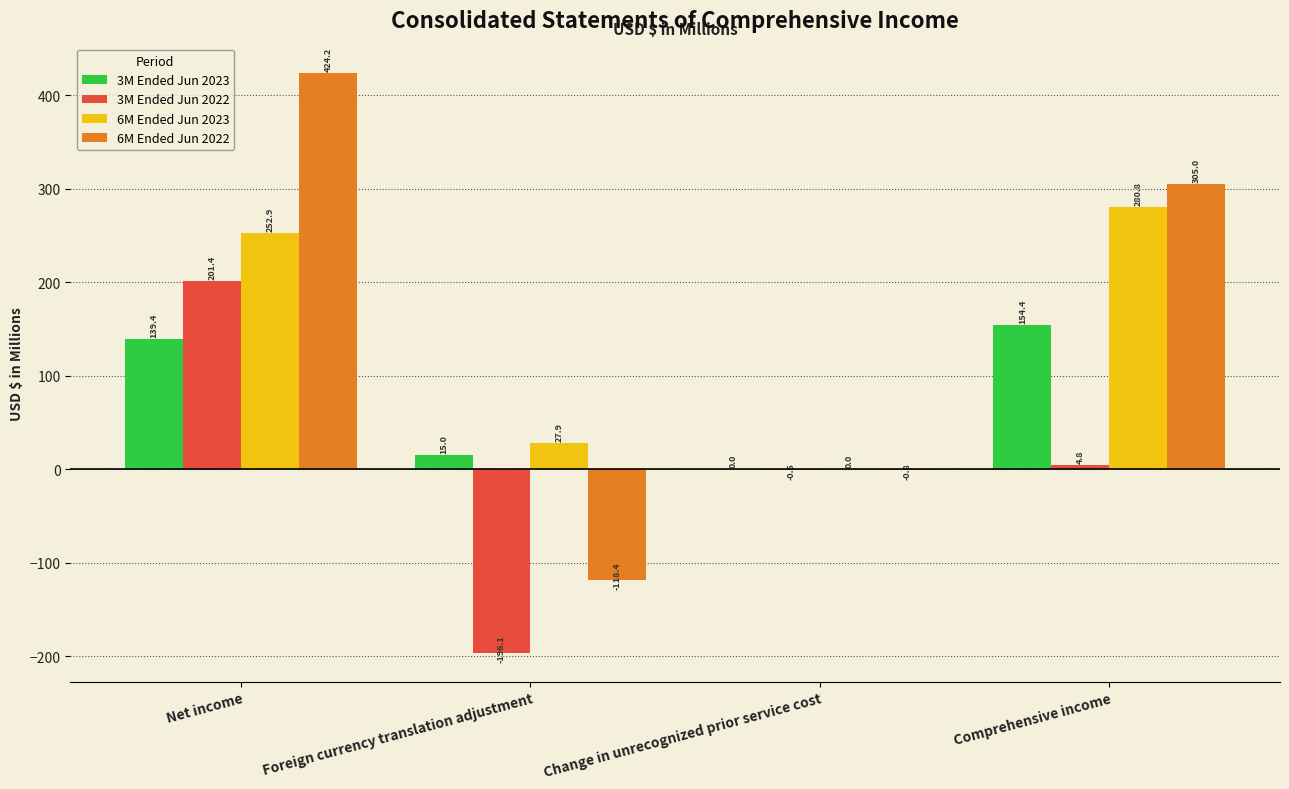

Are the bars grouped side by side (vs. stacked)?

Yes